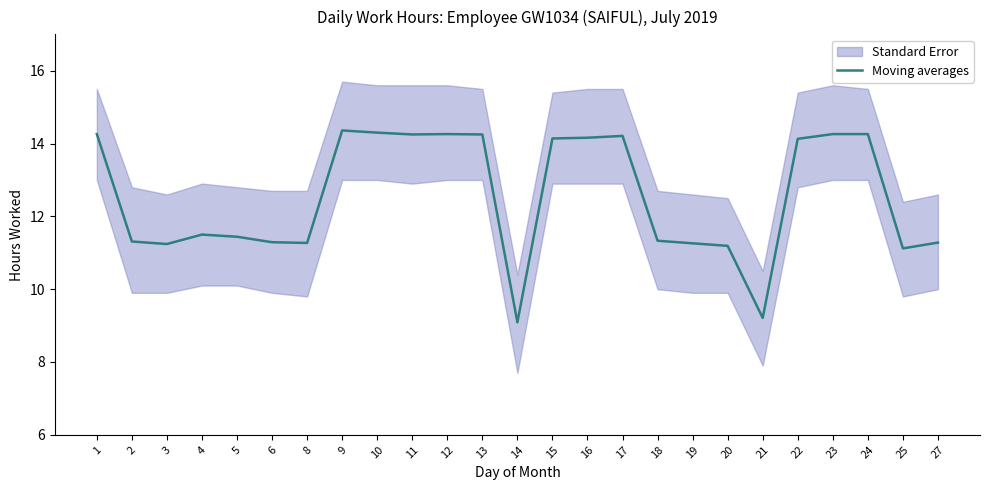

True or false: the data shows 15.3 at 18.

False